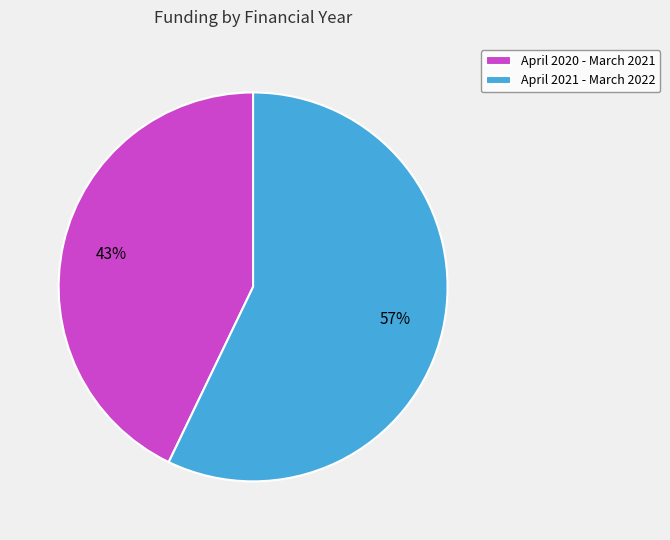

What percentage is the April 2021 - March 2022 slice, to the nearest percent?

57%